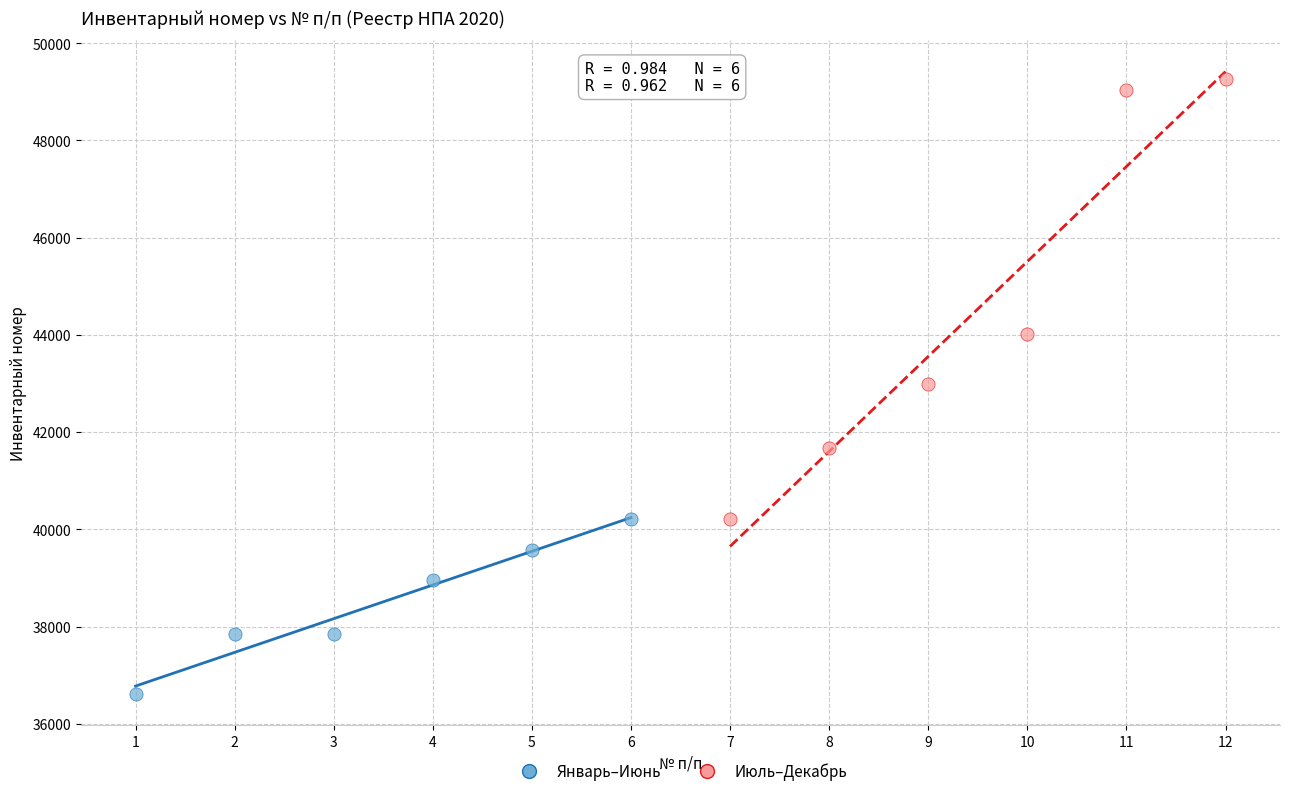

Which series contains the lowest Y value?

Январь–Июнь